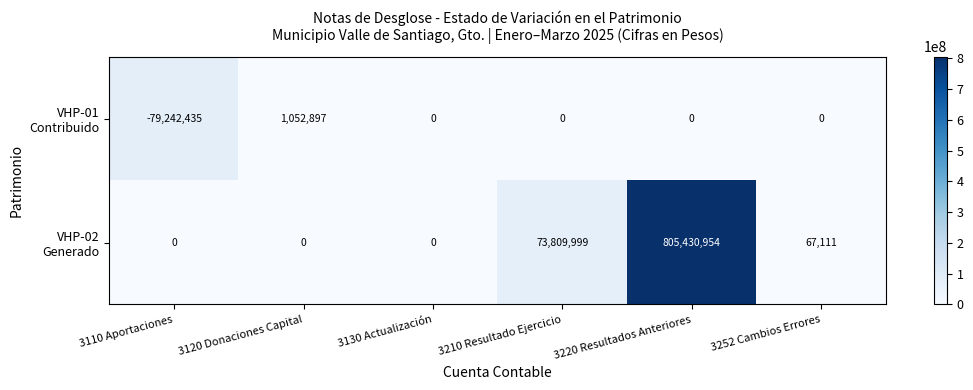

Which category has the lowest value across all series?

3110 Aportaciones